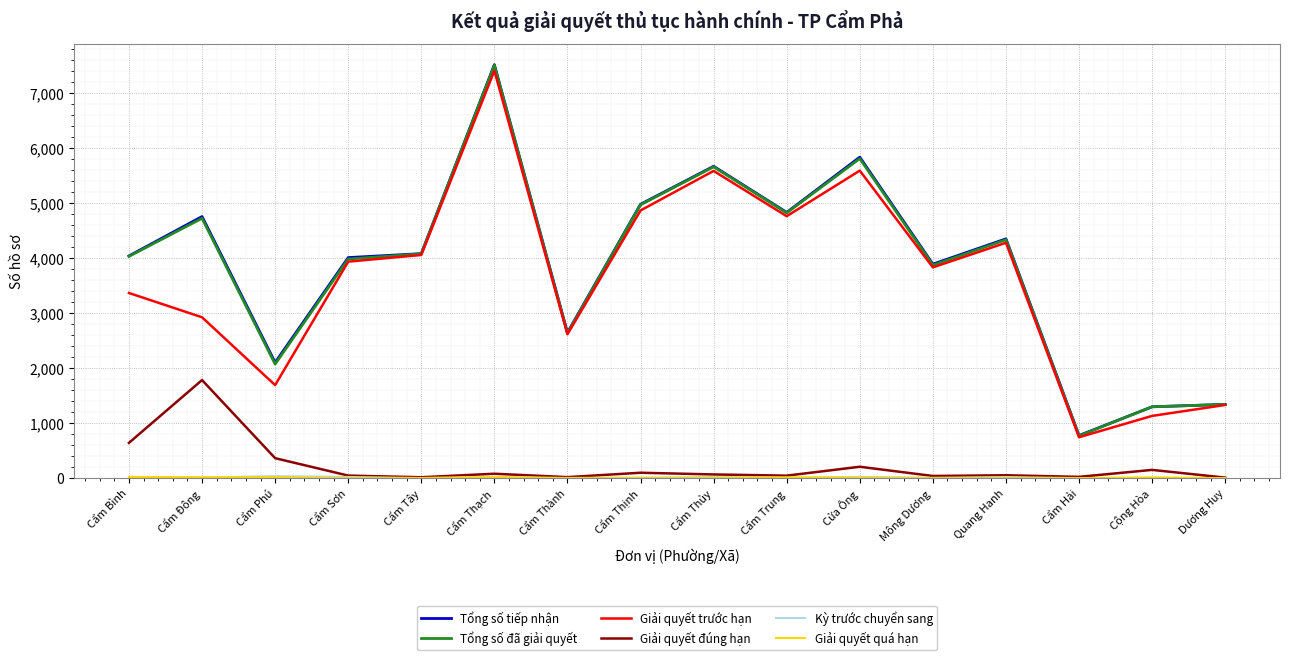

At which category is the sum across all series the highest?

Cẩm Thạch